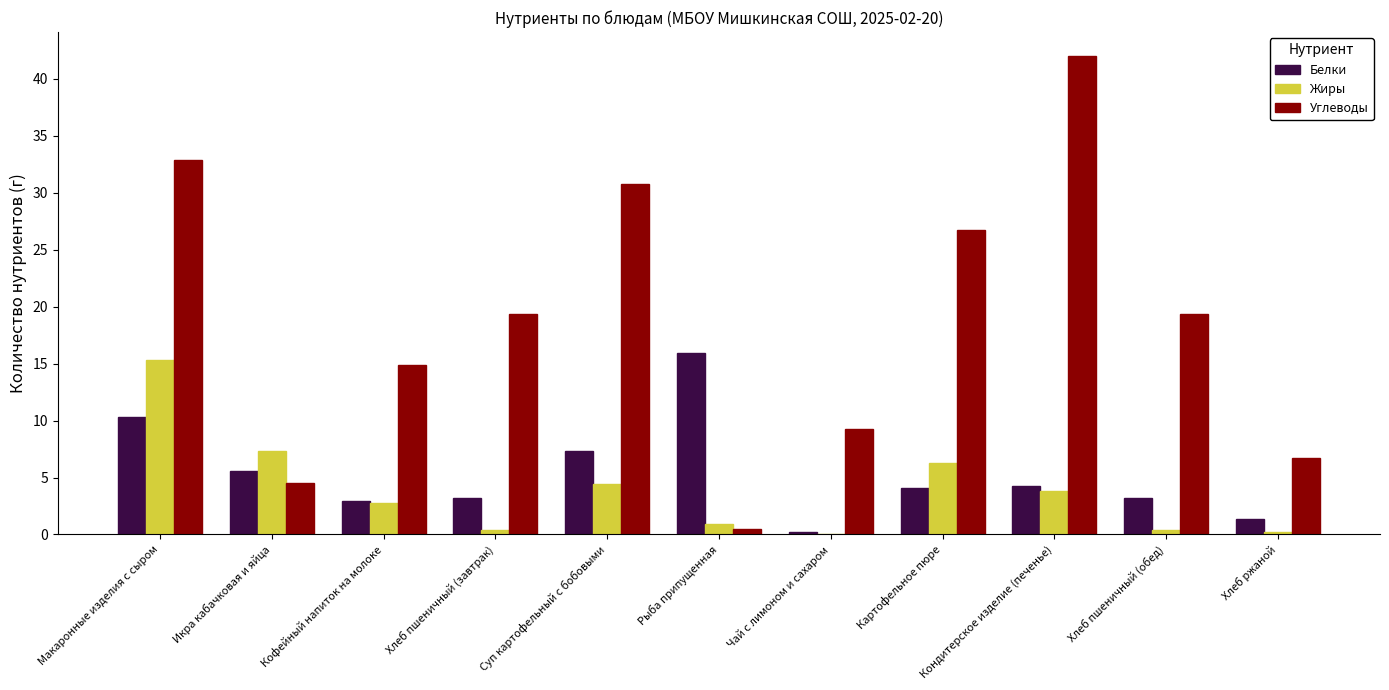

Which series changed the most between Макаронные изделия с сыром and Рыба припущенная?

Углеводы